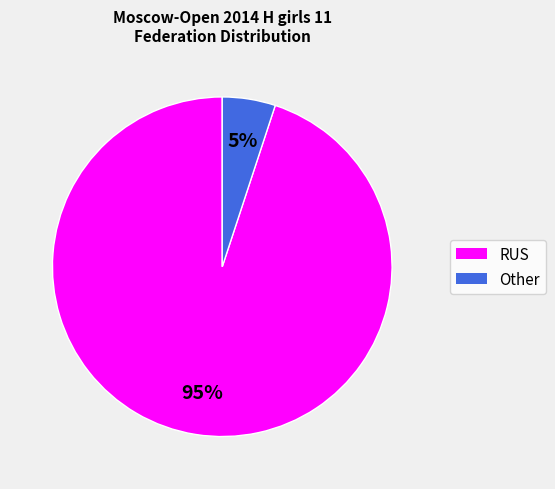

To the nearest percent, what percentage of the pie is RUS?

95%